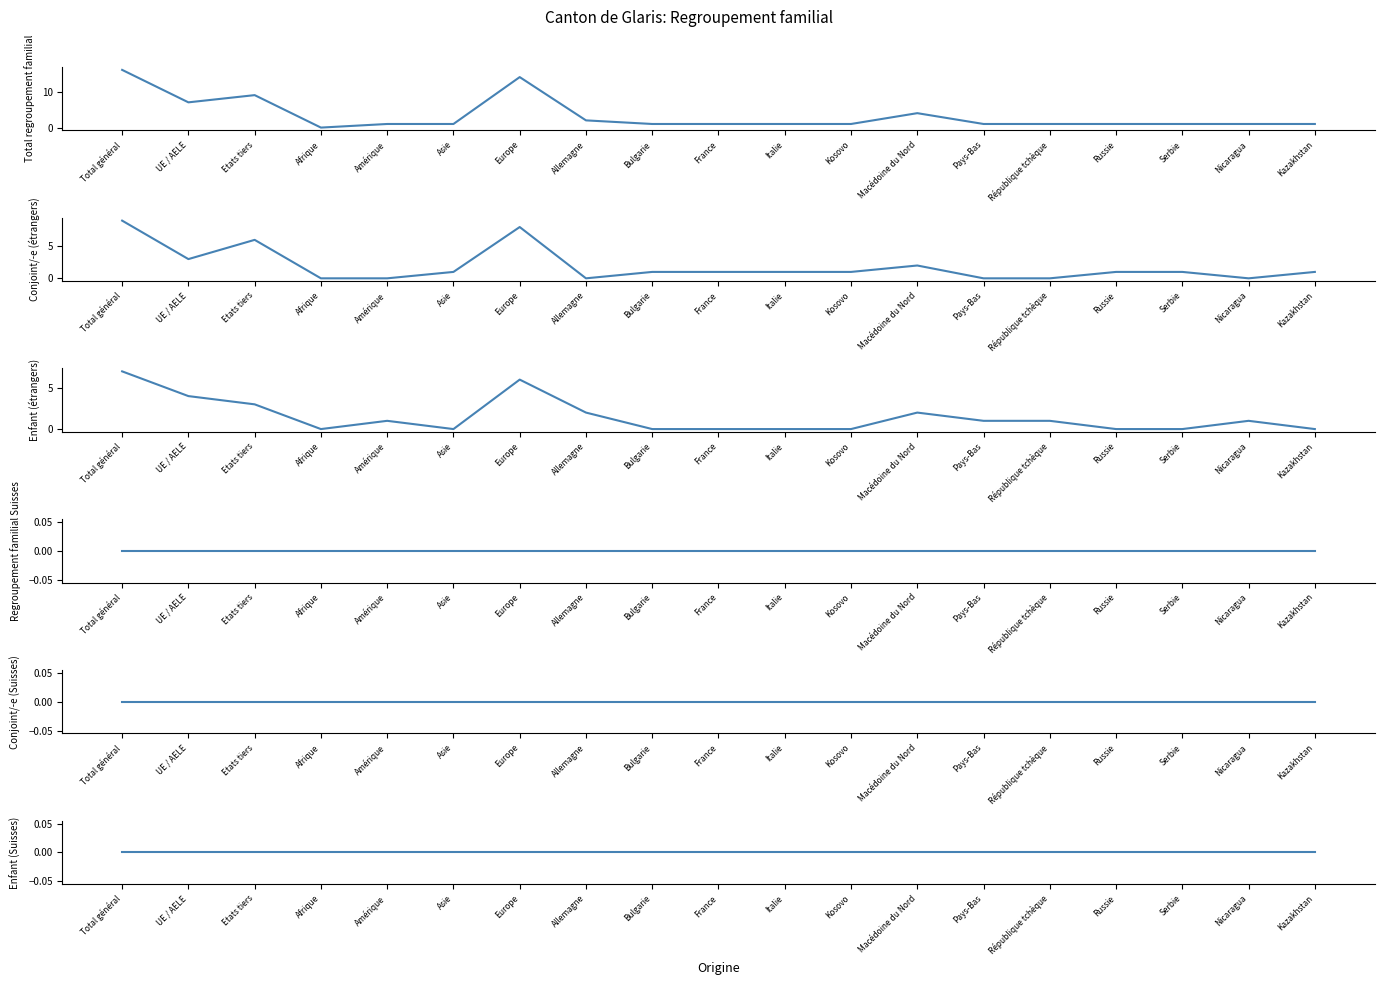

List the series in order of their peak value, highest first.

Total regroupement familial, Conjoint/-e (étrangers), Enfant (étrangers), Regroupement familial Suisses, Conjoint/-e (Suisses), Enfant (Suisses)